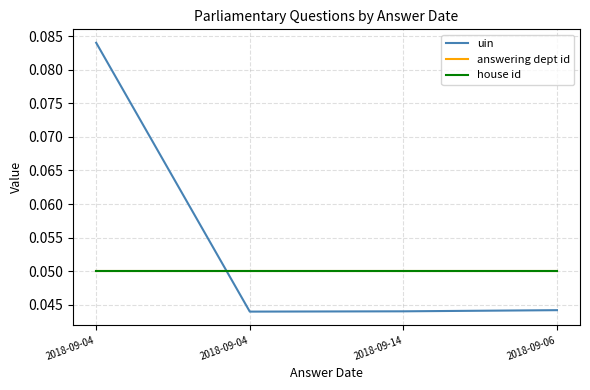

True or false: house id has a value of 0.1 at 2018-09-04.

False